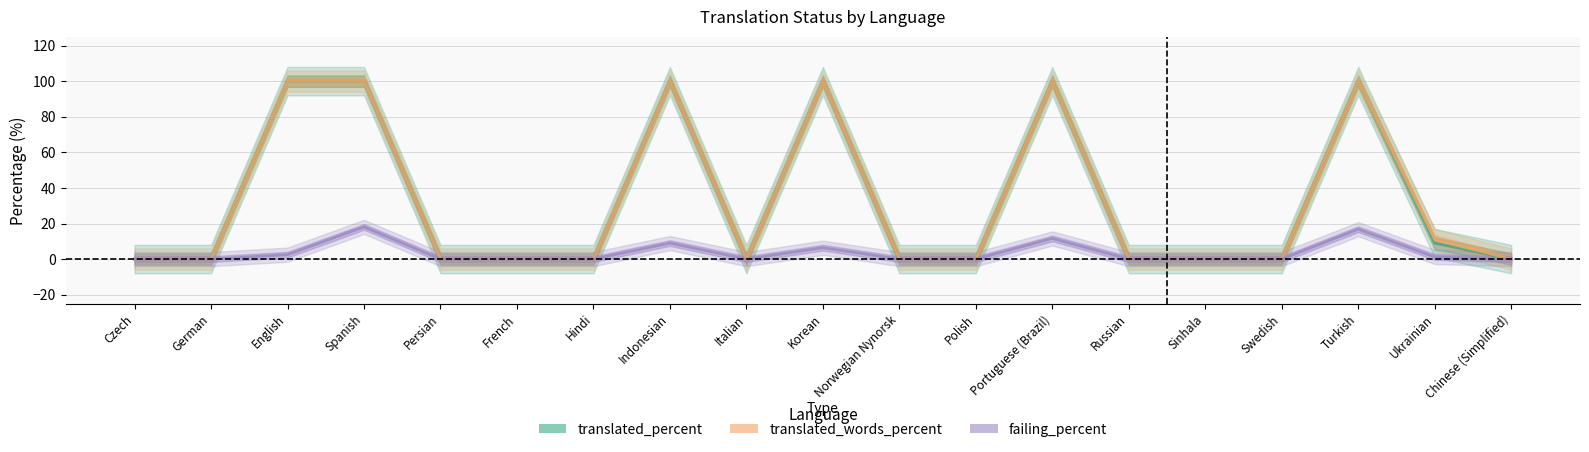

What is the label of the 11th point from the left?

Norwegian Nynorsk